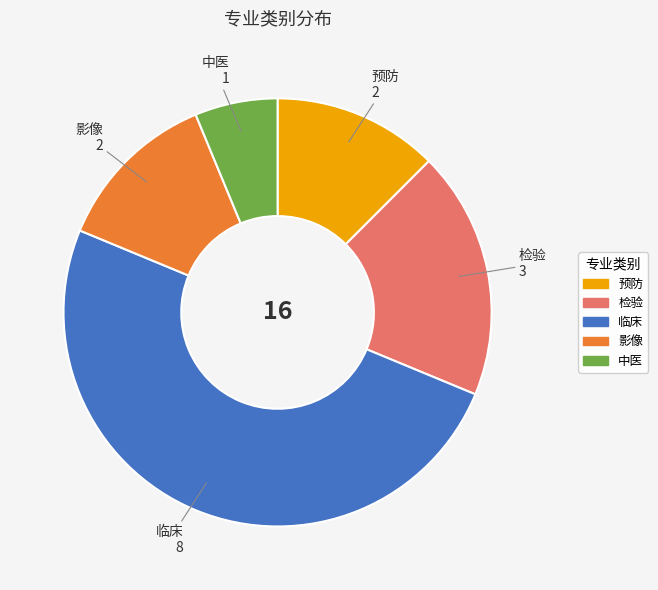

Does 影像 represent more than half of the total?

No